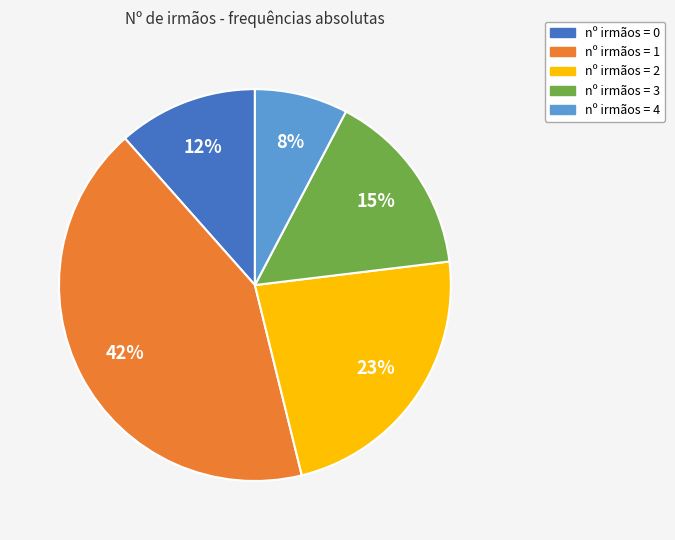

Count the number of slices in the pie.

5